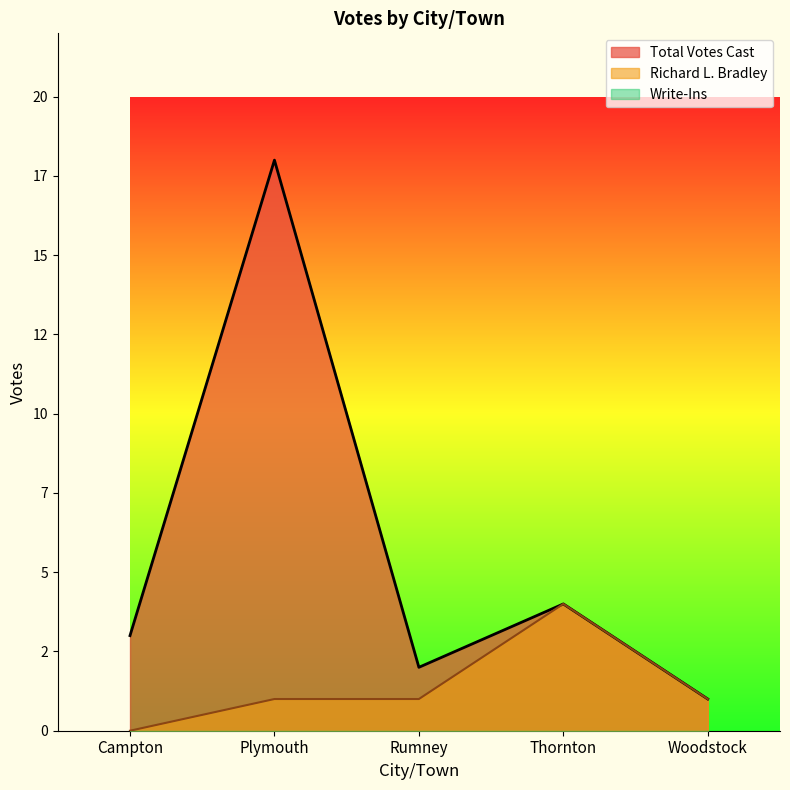

At how many categories does at least one series exceed 1?

4